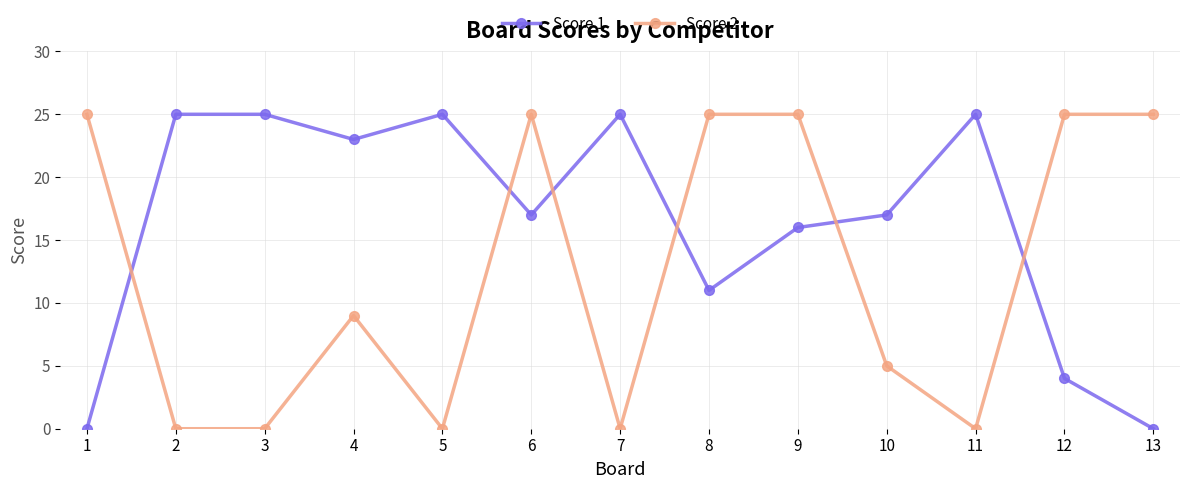

What is the difference between the maximum and minimum values in the Score 1 series?

25